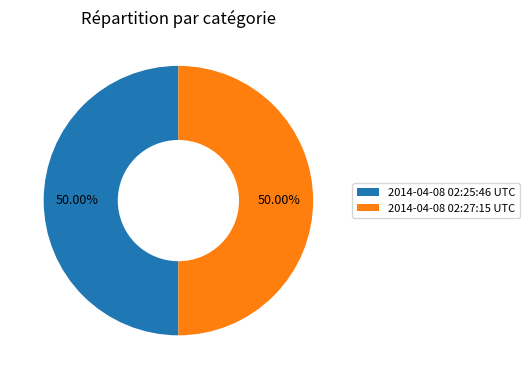

To the nearest percent, what is the combined percentage of 2014-04-08 02:25:46 UTC and 2014-04-08 02:27:15 UTC?

100%